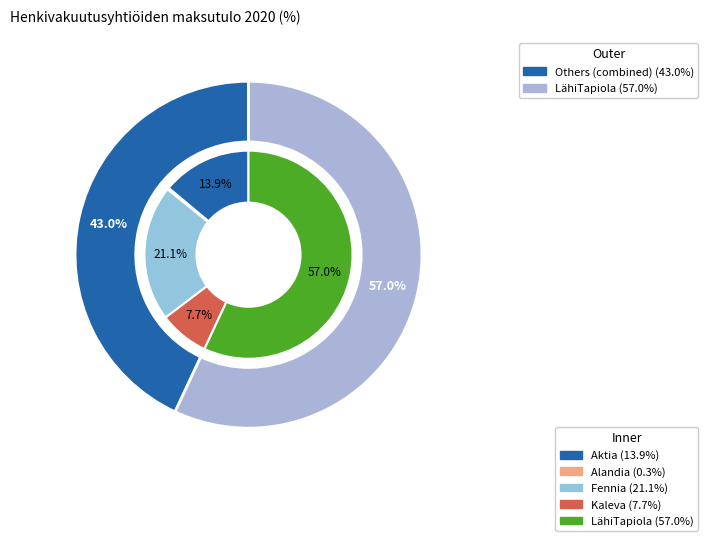

To the nearest percent, what is the difference between the Alandia and Aktia slice percentages?

14%